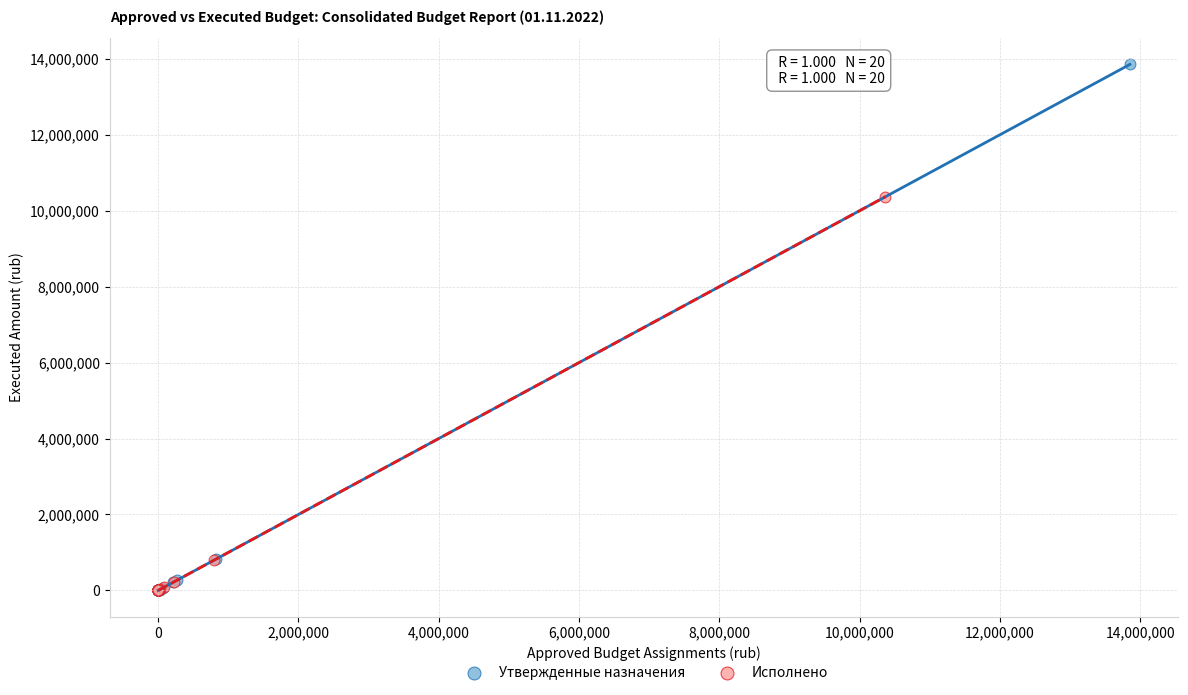

Which series has the largest Y range (max minus min)?

Утвержденные назначения